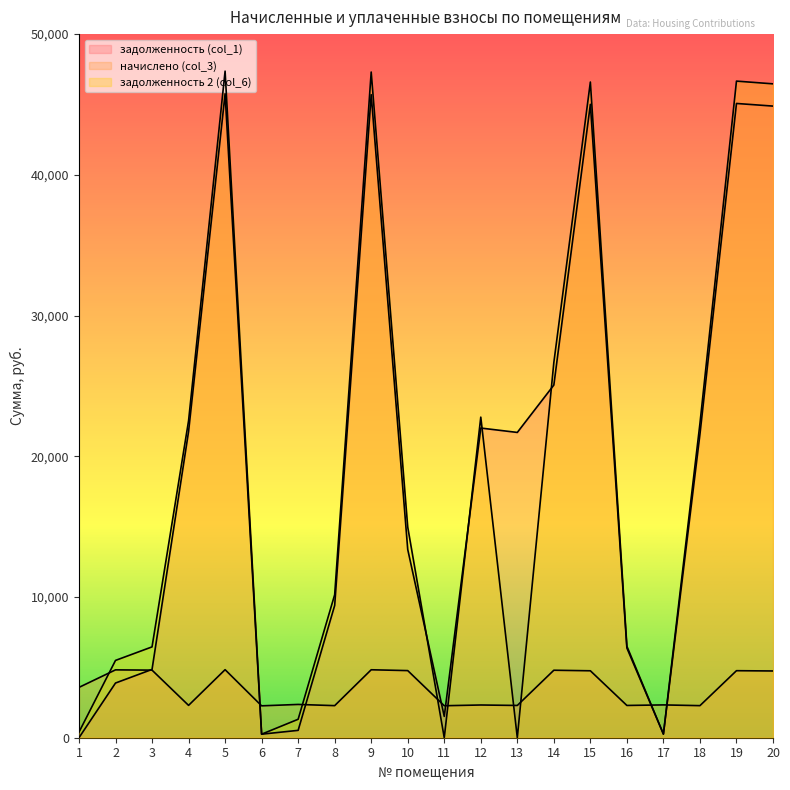

Is it true that задолженность 2 (col_6) equals 26659.7 at 14?

True